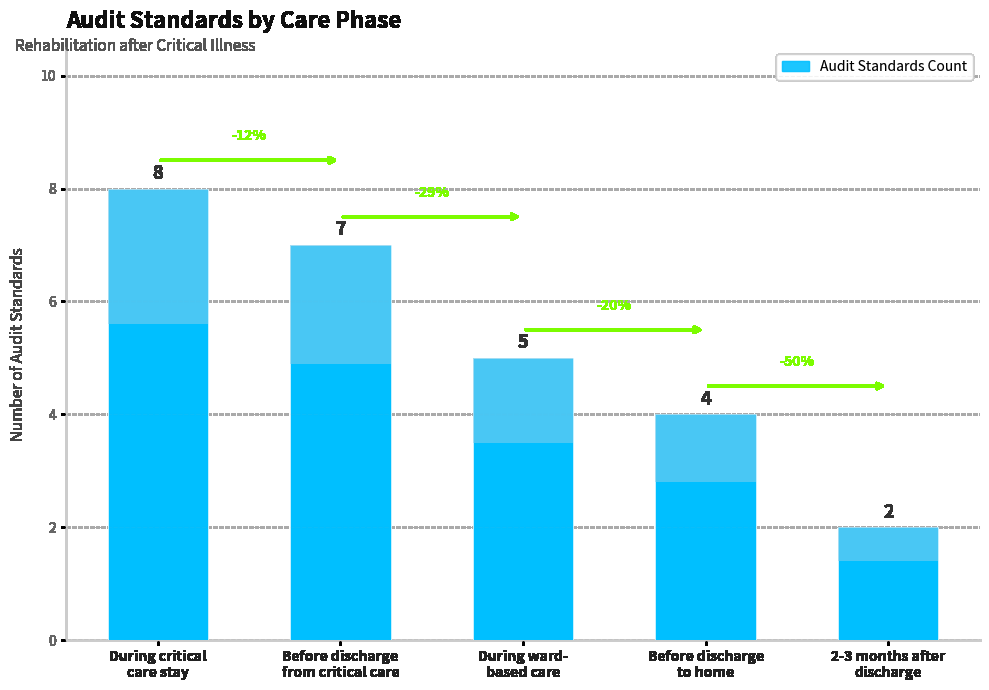

List the labels in order of value, smallest first.

2-3 months after
discharge, Before discharge
to home, During ward-
based care, Before discharge
from critical care, During critical
care stay